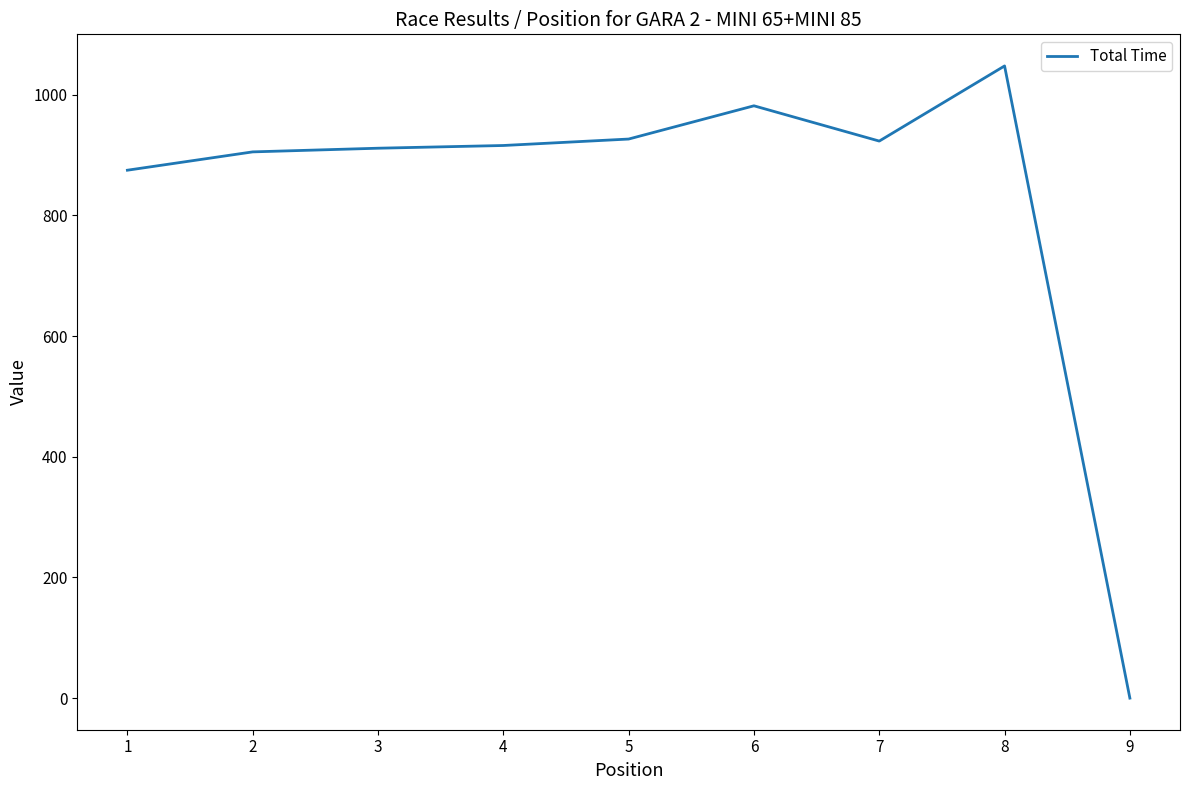

Is it true that the value at 4 is 618.3?

False